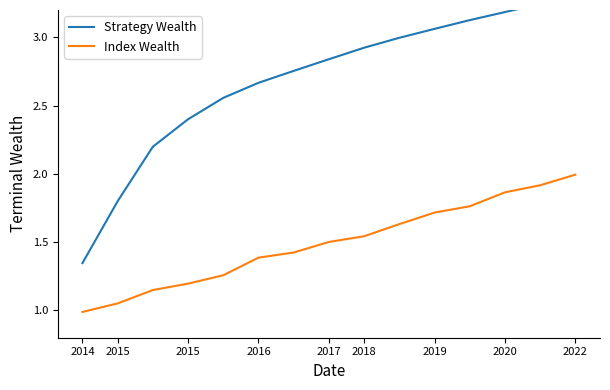

The value of Index Wealth at 2014 is 0.7. True or false?

False